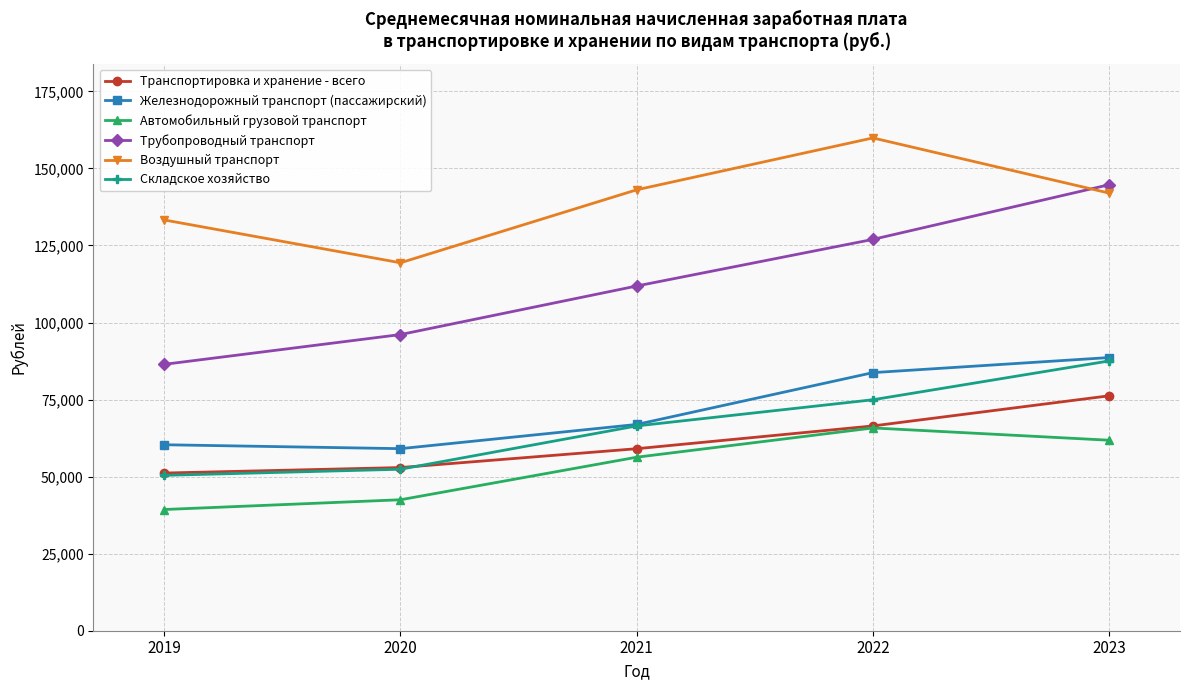

Which series ends up on top after the final intersection of Складское хозяйство and Транспортировка и хранение - всего?

Складское хозяйство